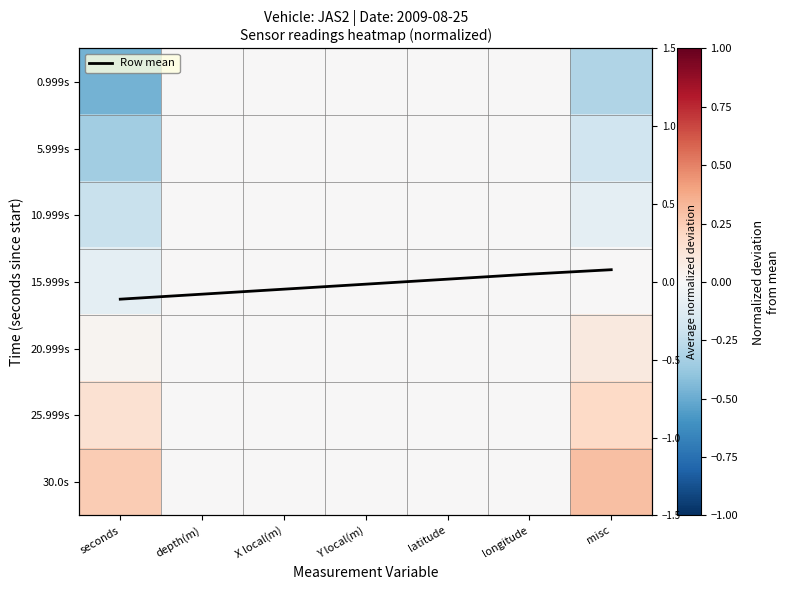

Is it true that Row mean equals 0.0 at longitude?

True